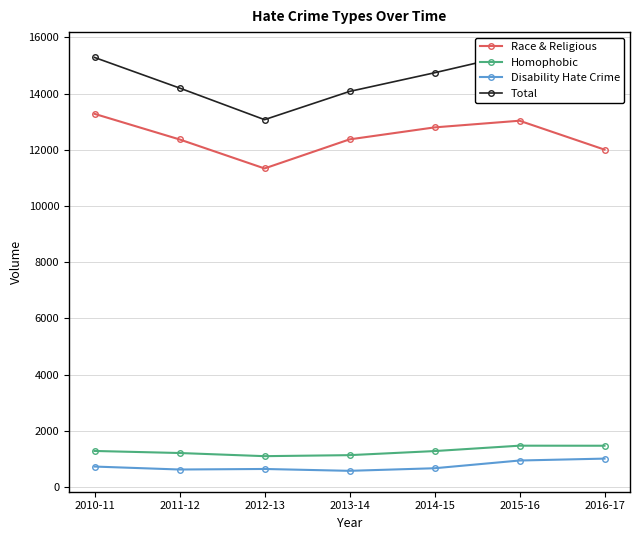

How many lines are shown in the chart?

4